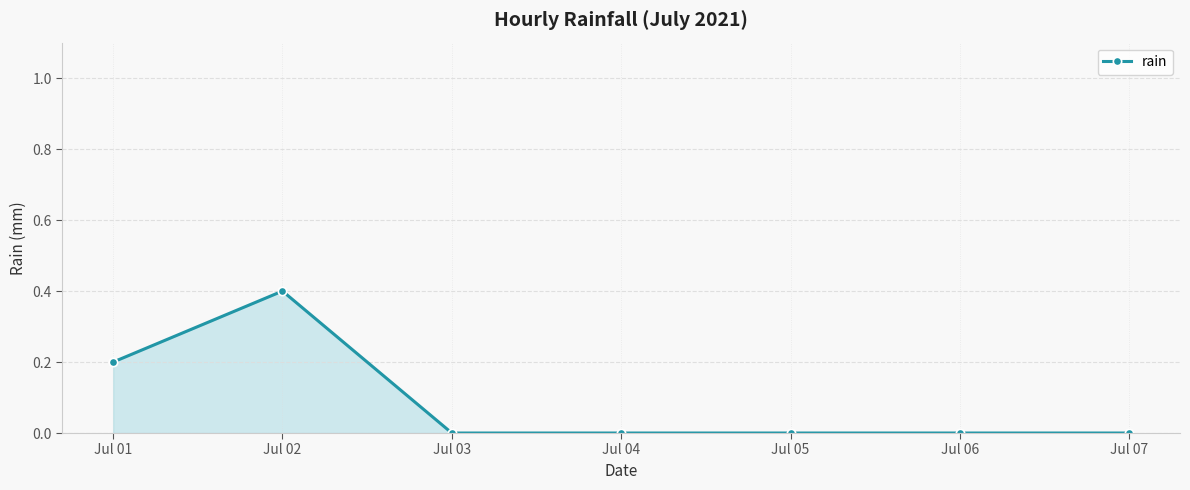

Does the chart display data point markers on the line(s)?

Yes